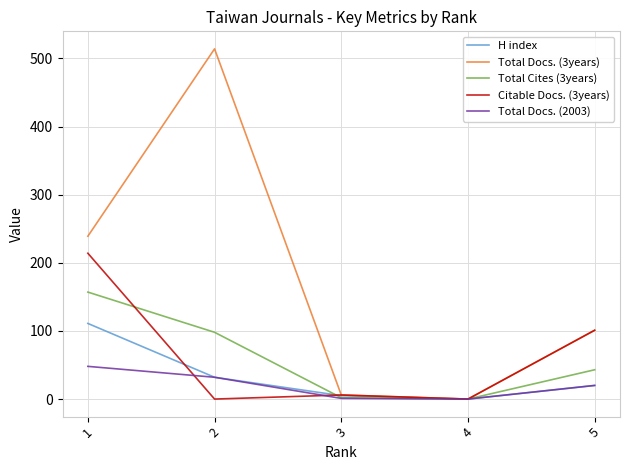

Where does the H index series first go above 20?

1